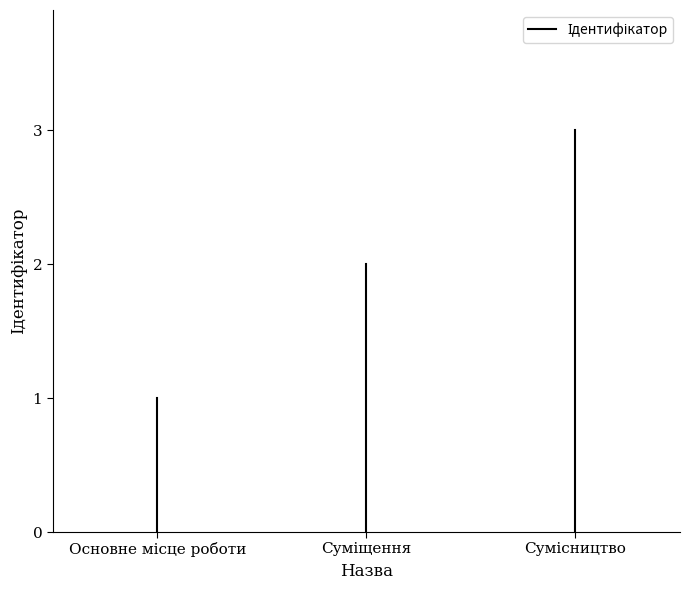

How many series are shown in this chart?

1